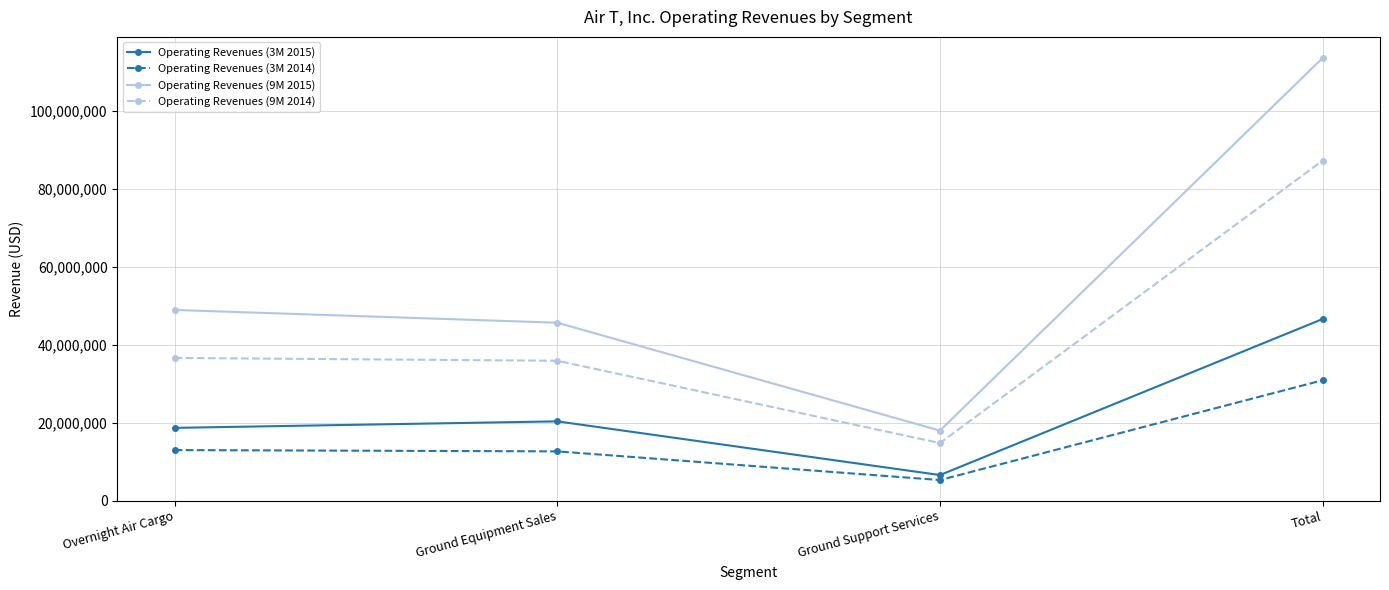

What is the difference between the maximum and minimum values in the Operating Revenues (3M 2014) series?

25613164